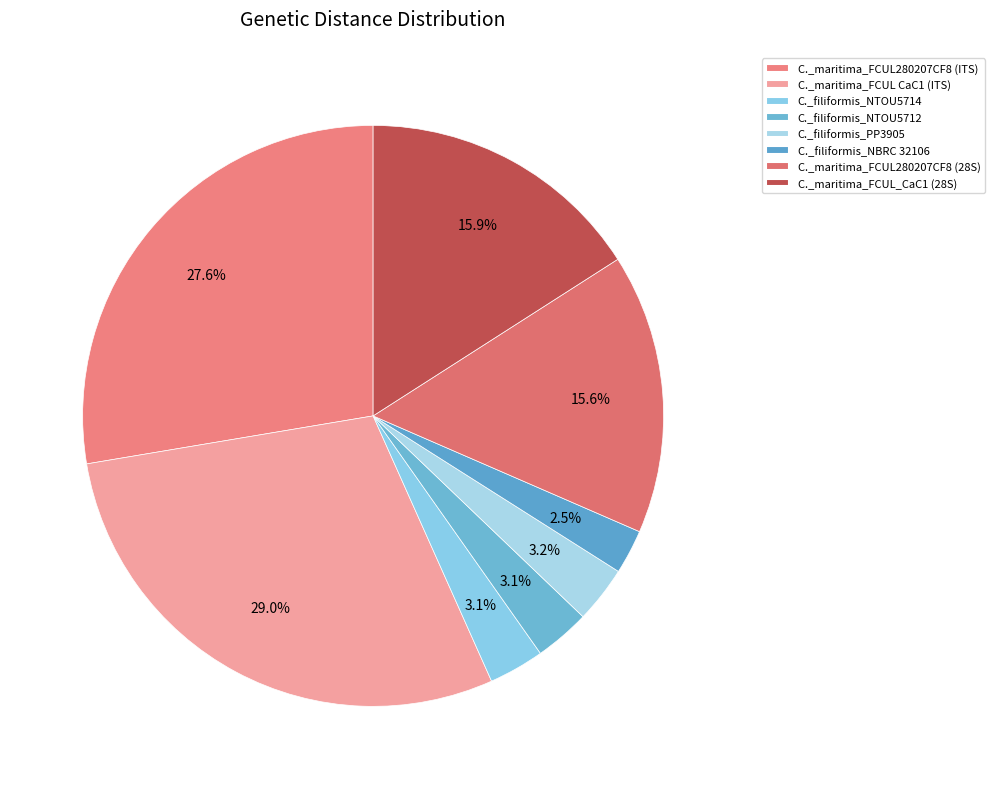

The C._filiformis_NTOU5712 slice represents 3% of the pie. True or false?

True